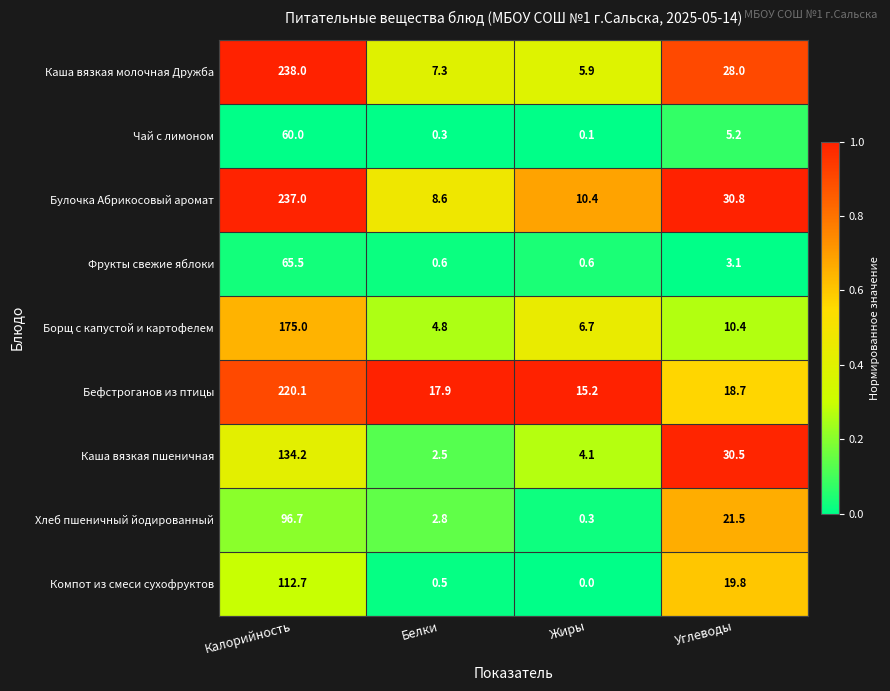

What is the sum of all Бефстроганов из птицы values?

271.9